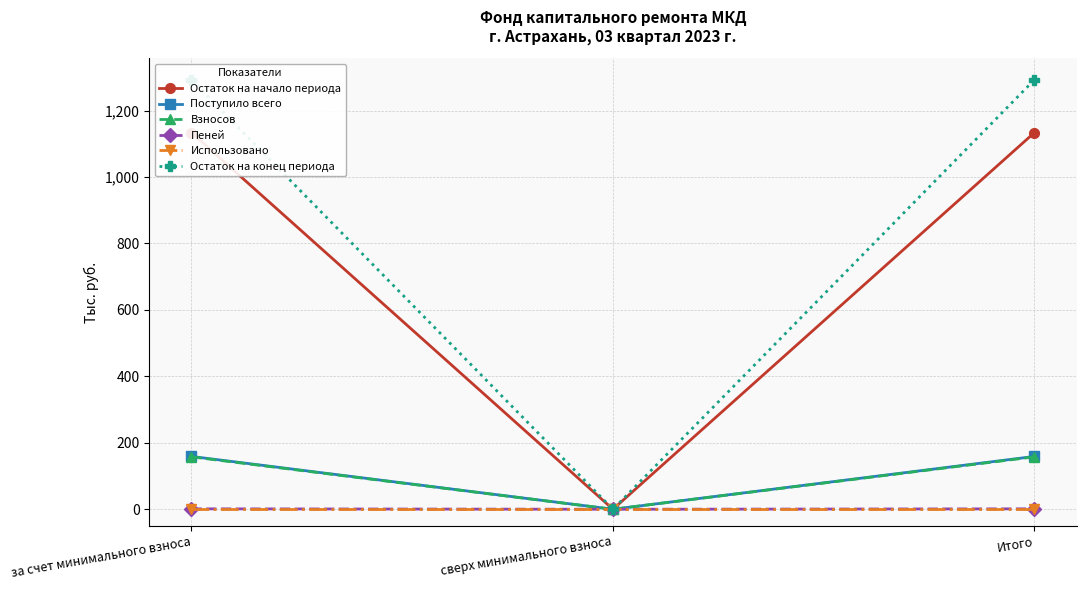

Does the chart have visible grid lines?

Yes